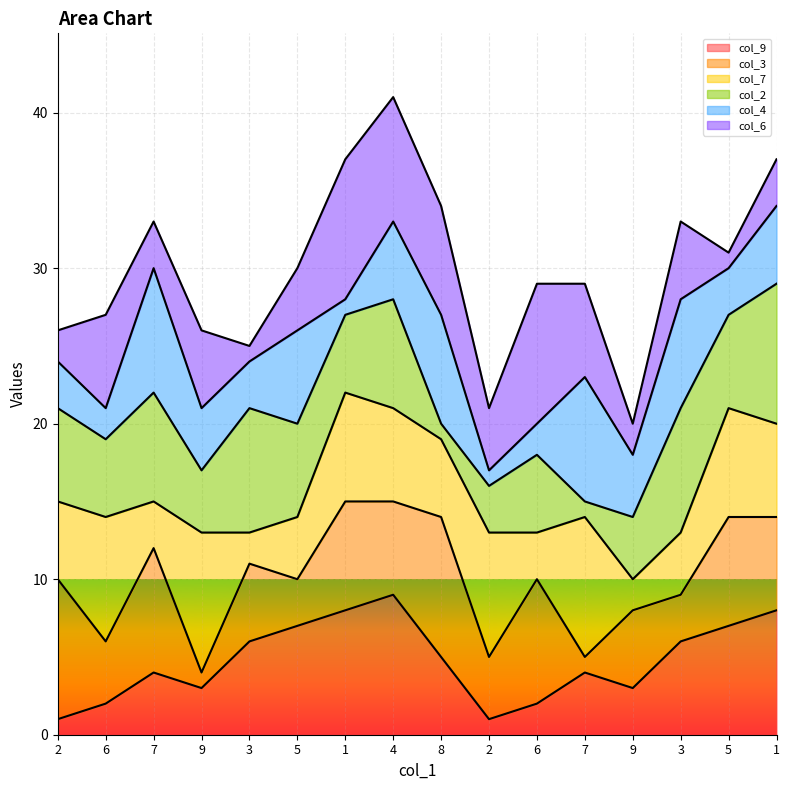

What is the label of the 6th point from the left?

5